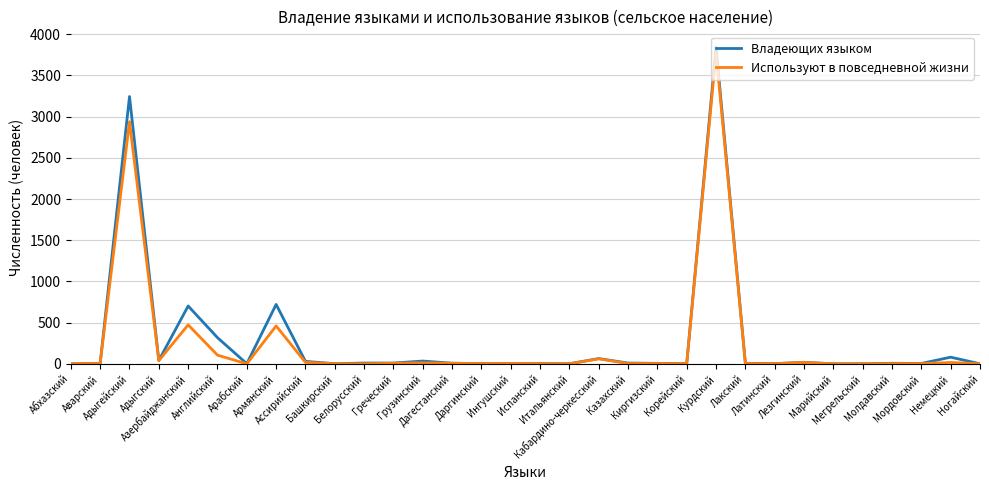

What is the greatest value displayed?

3842